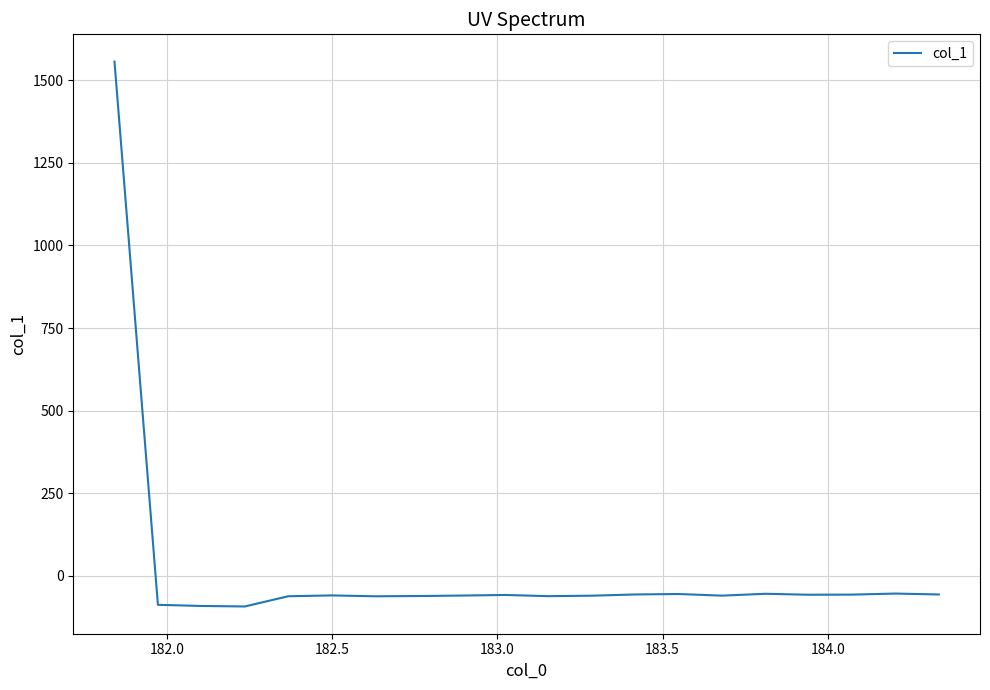

How many values are above zero?

1